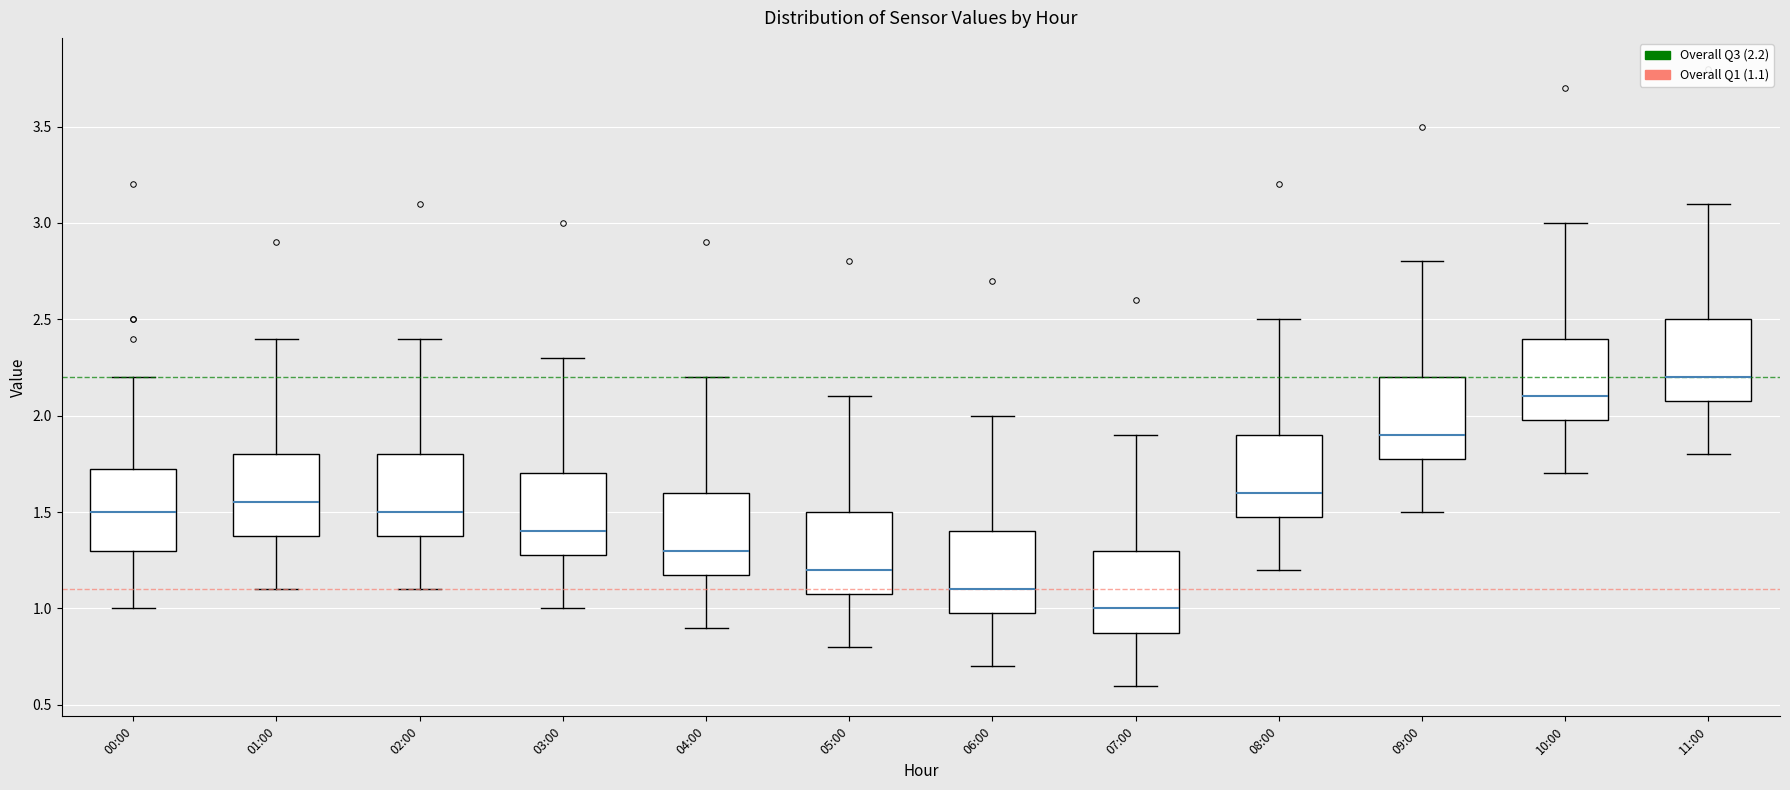

Reading left to right, read every box against the y-axis: the position of its median line, the range the box covers, and the ends of its whiskers. The values are not printed on the chart, so give them approximately, as read against the axis.

00:00: median 1.50, box 1.30 to 1.75, whiskers 1.00 to 2.20
01:00: median 1.55, box 1.40 to 1.80, whiskers 1.10 to 2.40
02:00: median 1.50, box 1.40 to 1.80, whiskers 1.10 to 2.40
03:00: median 1.40, box 1.30 to 1.70, whiskers 1.00 to 2.30
04:00: median 1.30, box 1.20 to 1.60, whiskers 0.90 to 2.20
05:00: median 1.20, box 1.10 to 1.50, whiskers 0.80 to 2.10
06:00: median 1.10, box 1.00 to 1.40, whiskers 0.70 to 2.00
07:00: median 1.00, box 0.90 to 1.30, whiskers 0.60 to 1.90
08:00: median 1.60, box 1.50 to 1.90, whiskers 1.20 to 2.50
09:00: median 1.90, box 1.80 to 2.20, whiskers 1.50 to 2.80
10:00: median 2.10, box 2.00 to 2.40, whiskers 1.70 to 3.00
11:00: median 2.20, box 2.10 to 2.50, whiskers 1.80 to 3.10